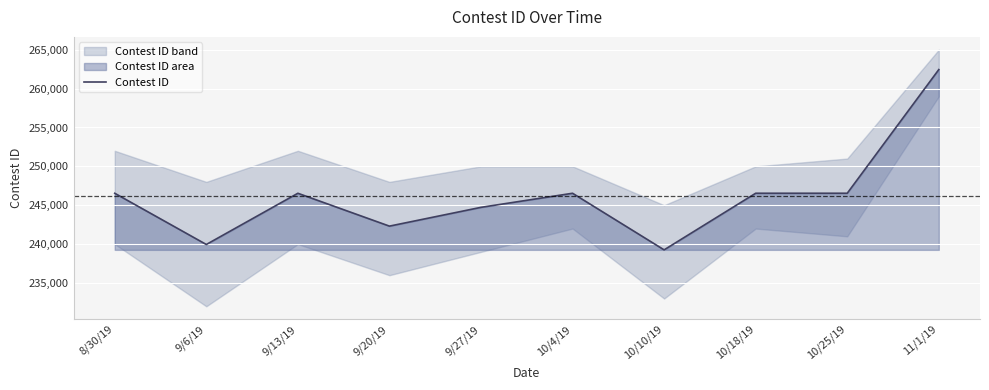

How many lines are shown in the chart?

1